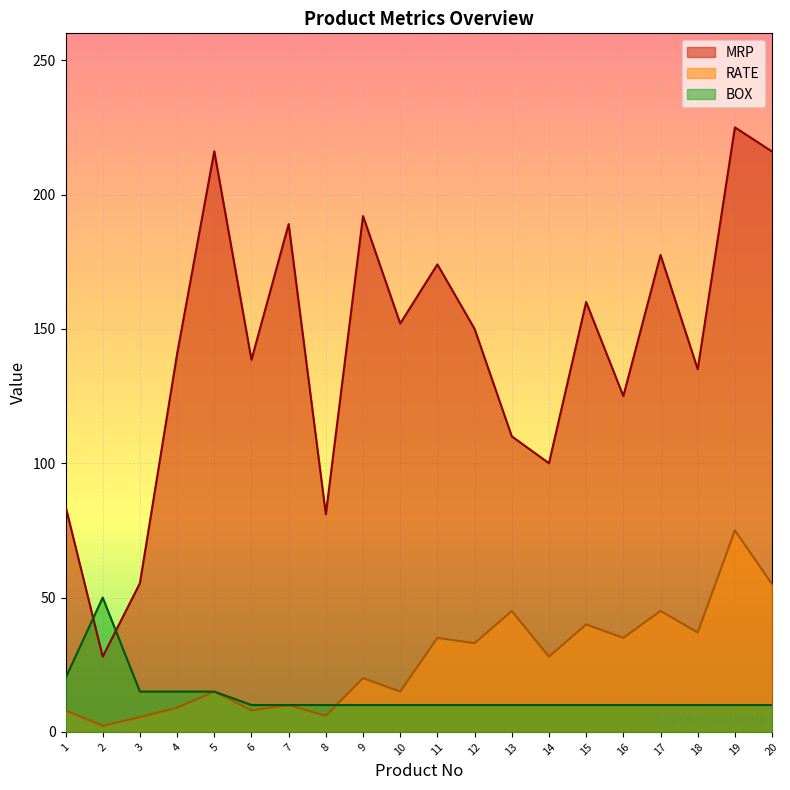

Count the number of data series in this chart.

3